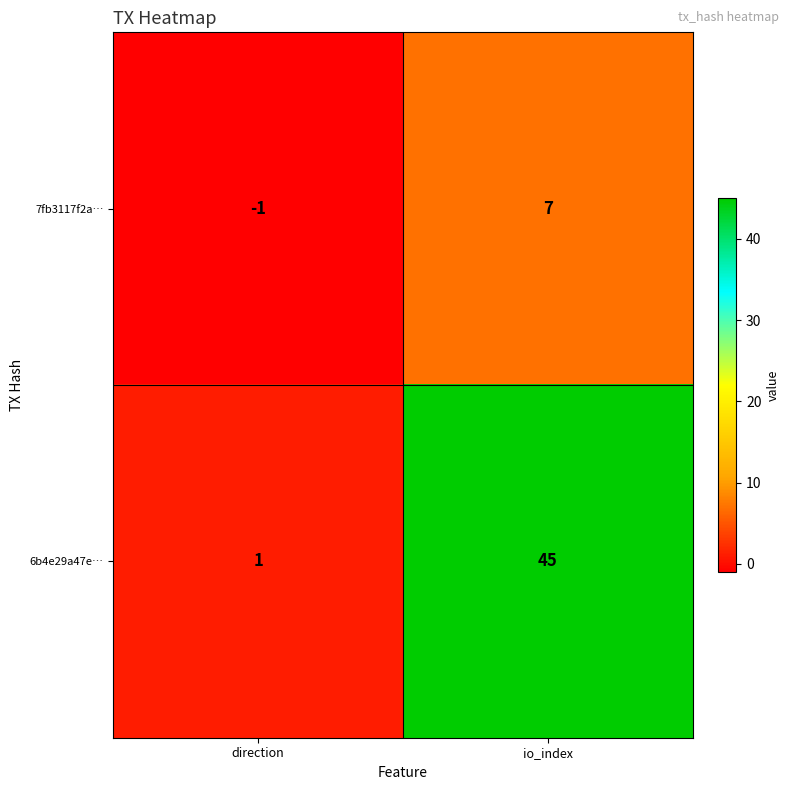

At which category does the chart reach its minimum across all series?

direction